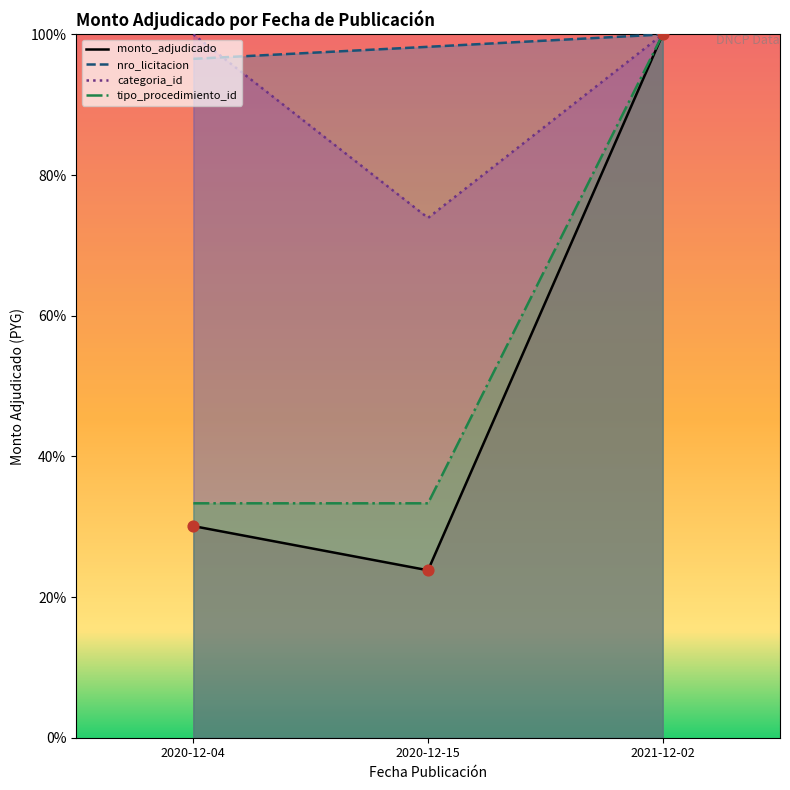

What is the change in value from 2020-12-04 to 2020-12-15?

-6.3